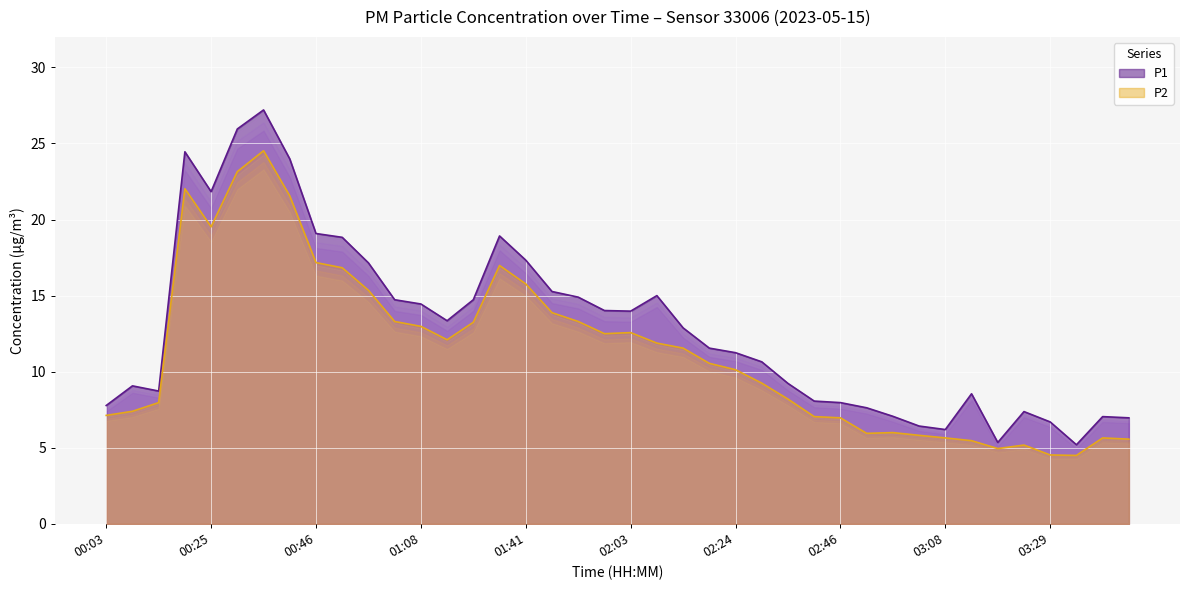

Where is the first local maximum for P2?

00:19